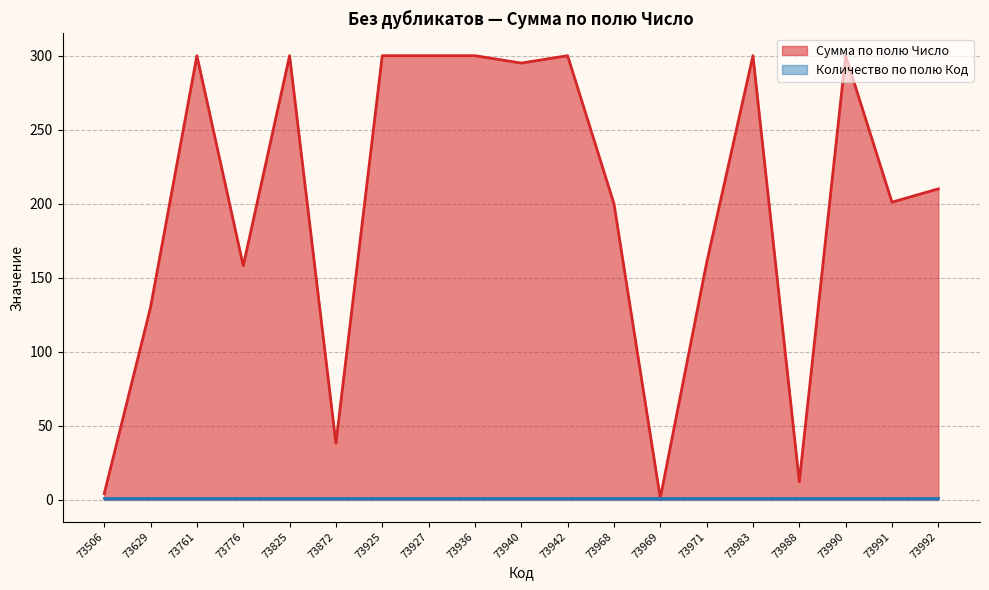

Reading left to right, extract all data points from this chart.

73506=4	73629=130	73761=300	73776=158	73825=300	73872=38	73925=300	73927=300	73936=300	73940=295	73942=300	73968=200	73969=1	73971=160	73983=300	73988=12	73990=300	73991=201	73992=210